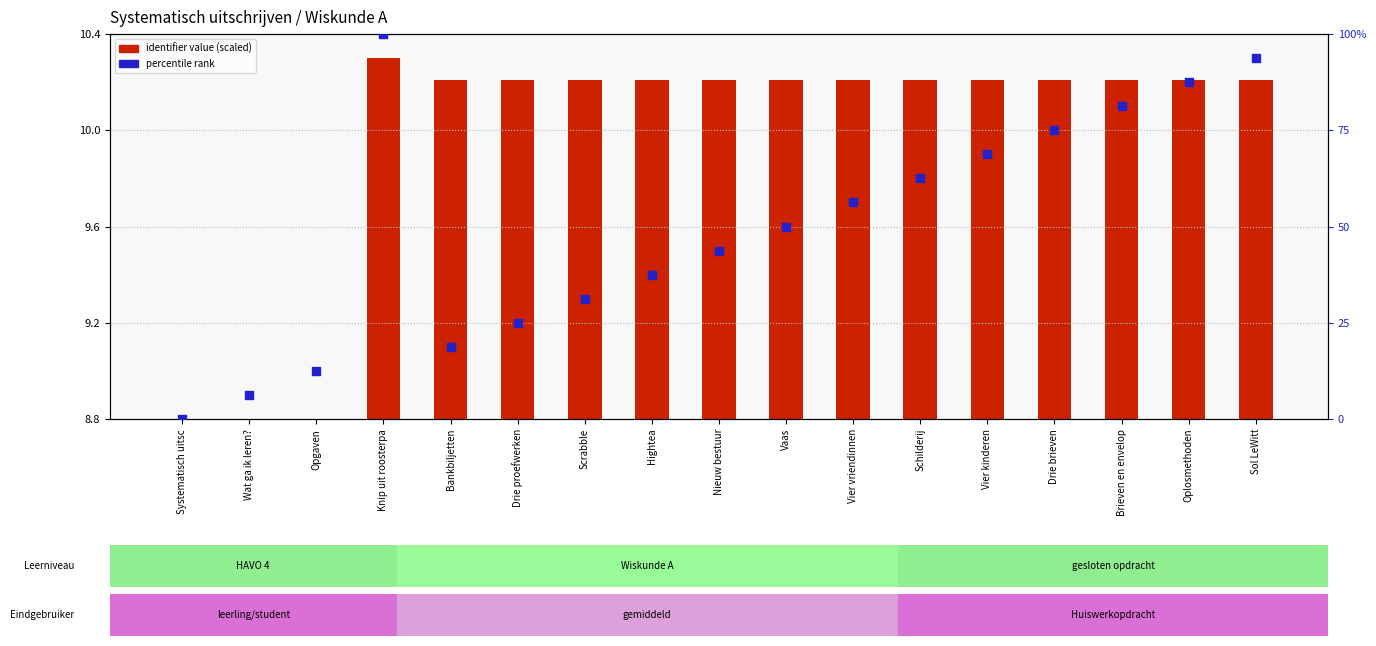

What are all the series names shown in the legend?

identifier value (scaled), percentile rank